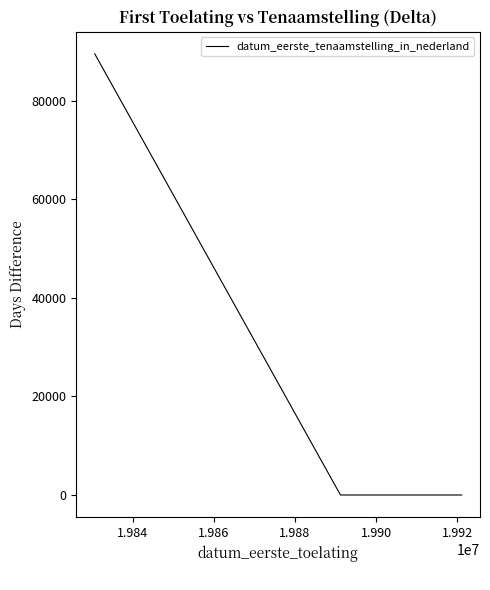

What is the maximum value shown in the chart?

89491